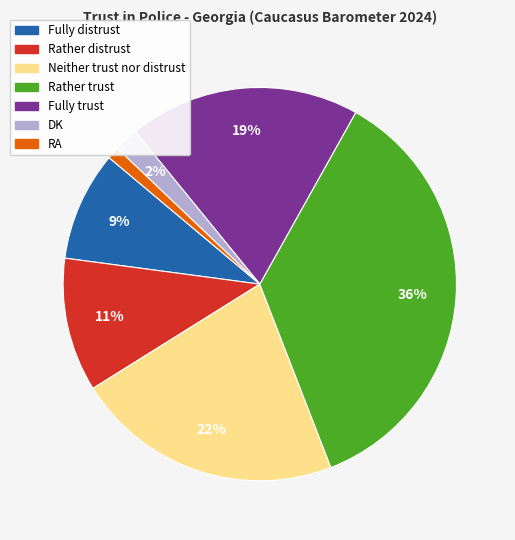

Is the sum of Rather distrust and Neither trust nor distrust greater than half?

No